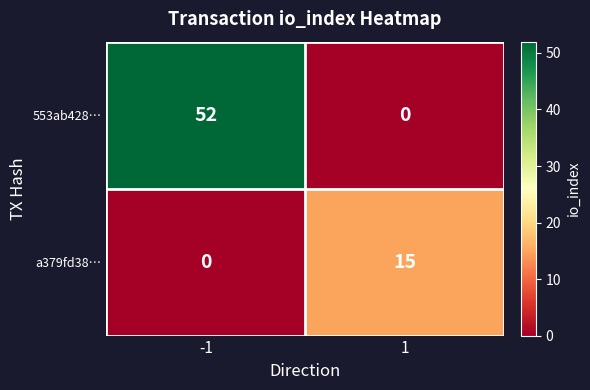

What is the approximate value of 553ab428… at -1?

52